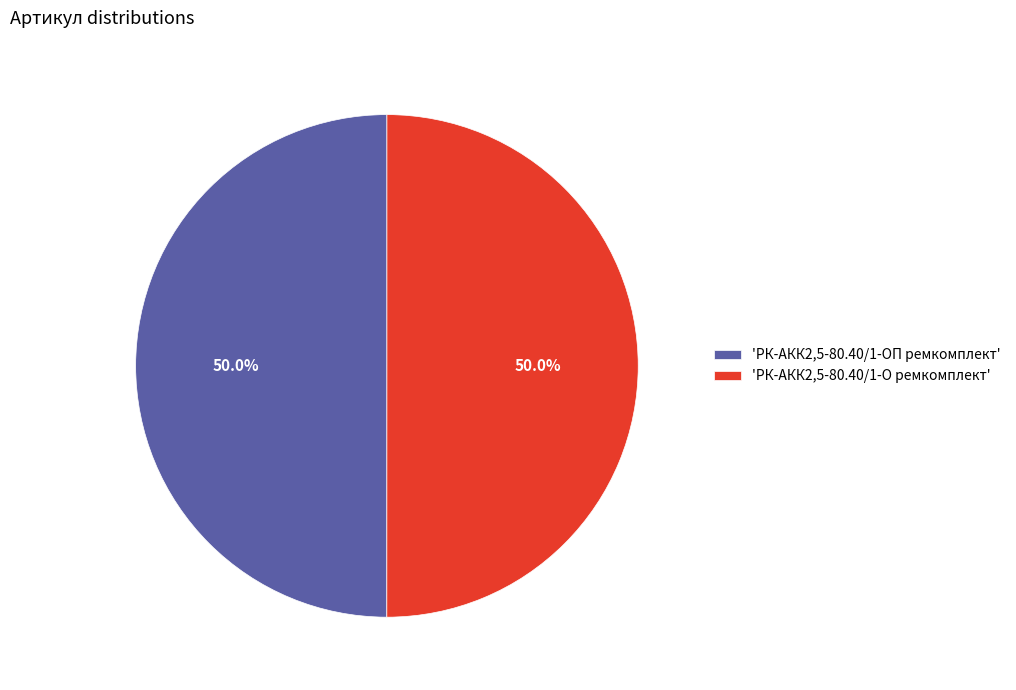

How much of the chart is everything except 'РК-АКК2,5-80.40/1-ОП ремкомплект'?

50.0%